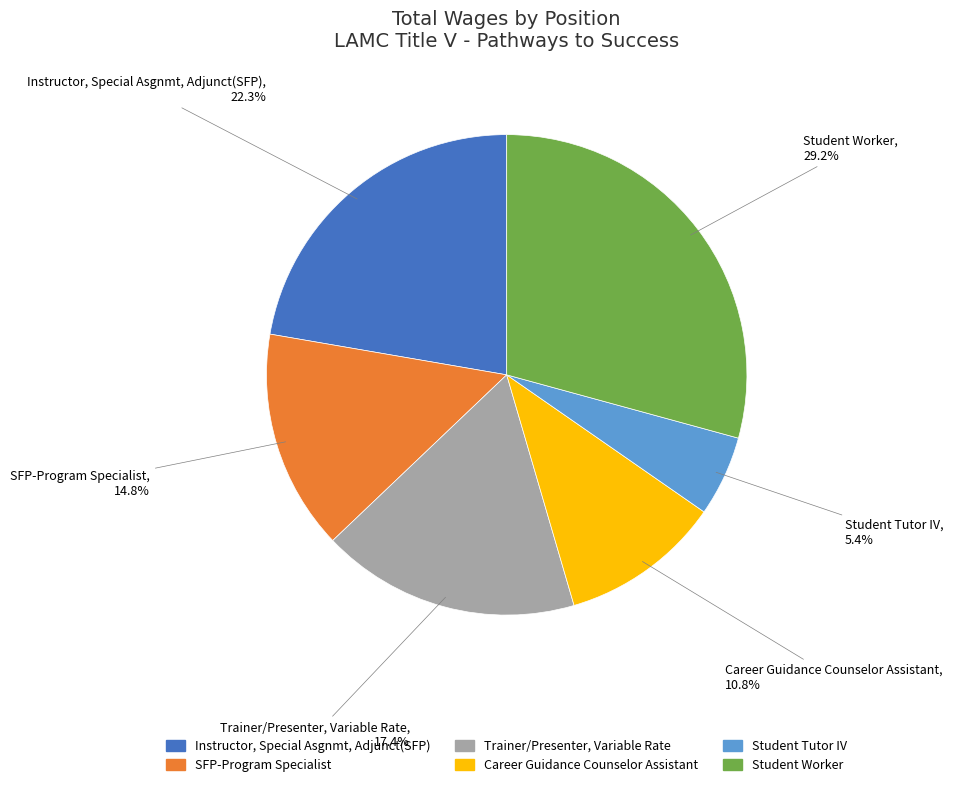

What is the total percentage of Trainer/Presenter, Variable Rate and Career Guidance Counselor Assistant?

28.2%